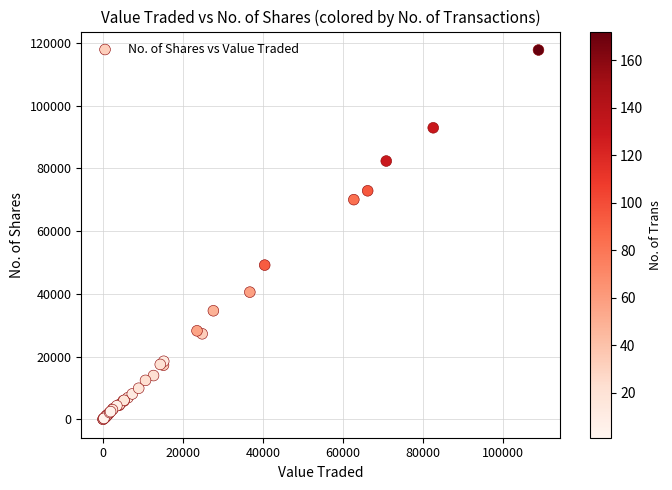

What Y value in the scatter plot is closest to 58854?

49147